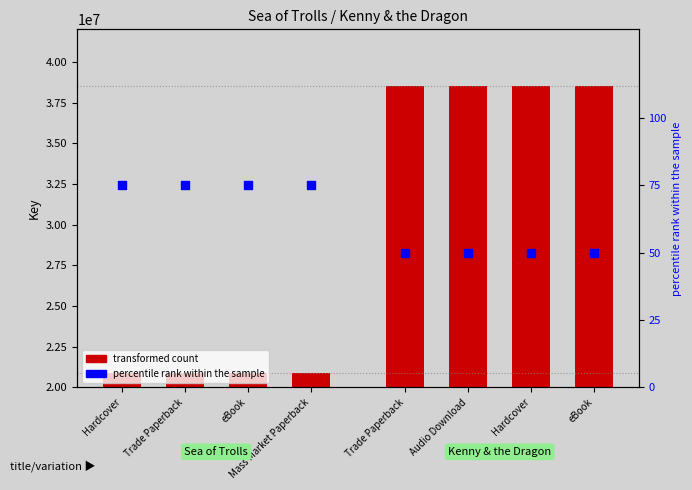

Is the value of Sea of Trolls at Mass Market Paperback greater than the value of percentile rank (Sea) at eBook?

Yes